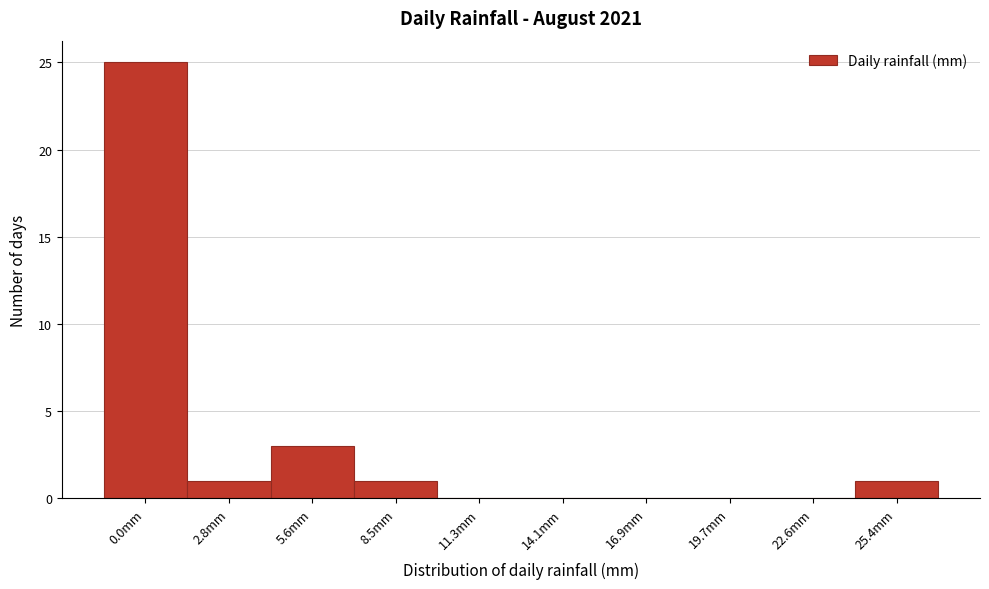

Reading left to right, transcribe all the data shown in this chart.

0.0mm=25	2.8mm=1	5.6mm=3	8.5mm=1	11.3mm=0	14.1mm=0	16.9mm=0	19.7mm=0	22.6mm=0	25.4mm=1